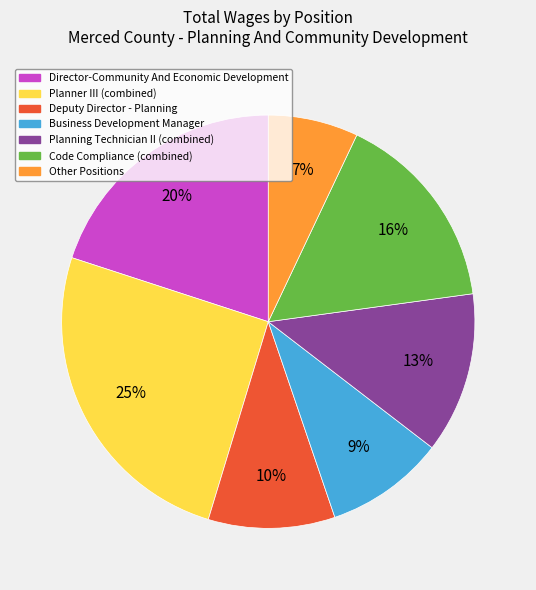

Rank the categories by value from highest to lowest.

Planner III, Director-Community And Economic Development, Code Compliance, Planning Technician II, Deputy Director - Planning, Business Development Manager, Other